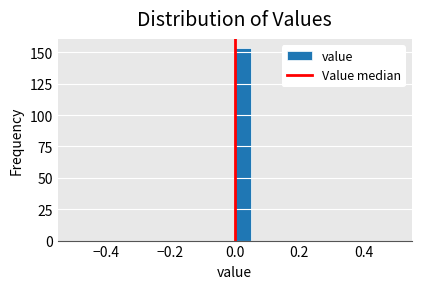

Around what value on the x-axis is the tallest bar? Give the approximate position of its centre, as read against the axis.

0.02